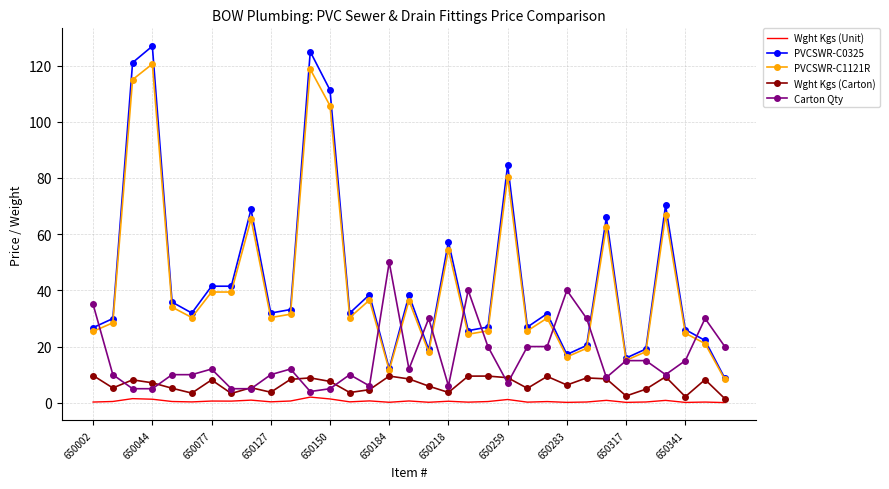

What is the average value of the Wght Kgs (Carton) series?

6.5